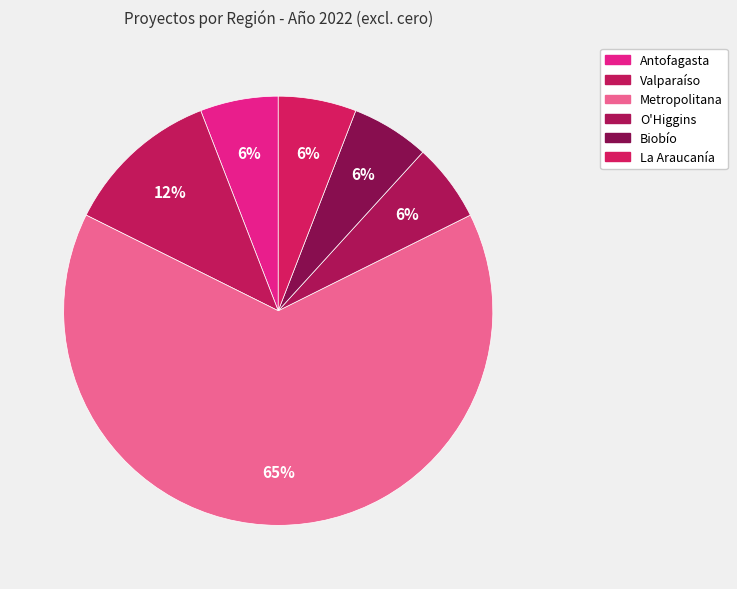

Approximately how many times larger is the value at Biobío compared to Metropolitana?

0.1